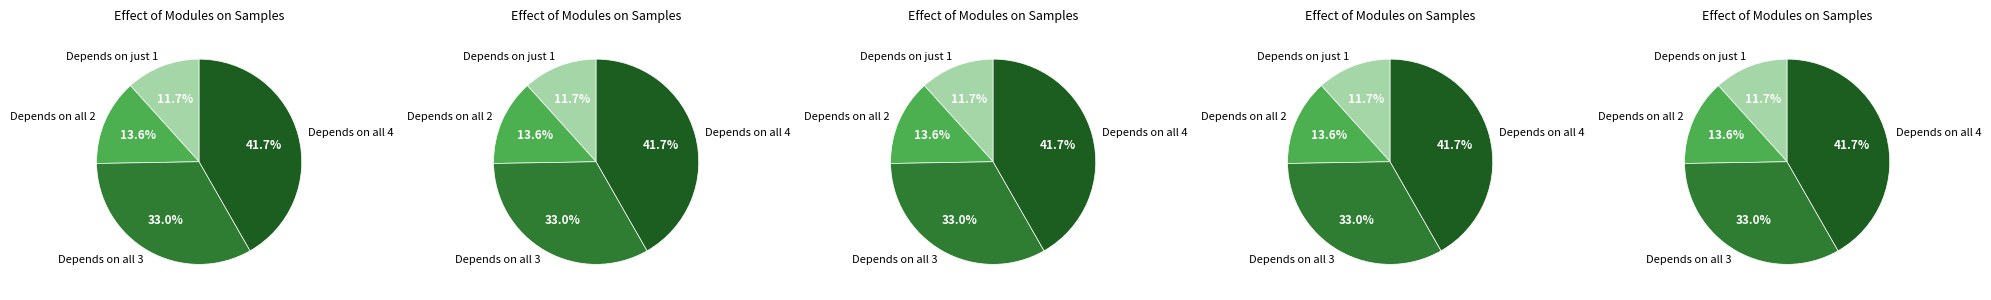

The 12-Thu slice represents 1% of the pie. True or false?

False